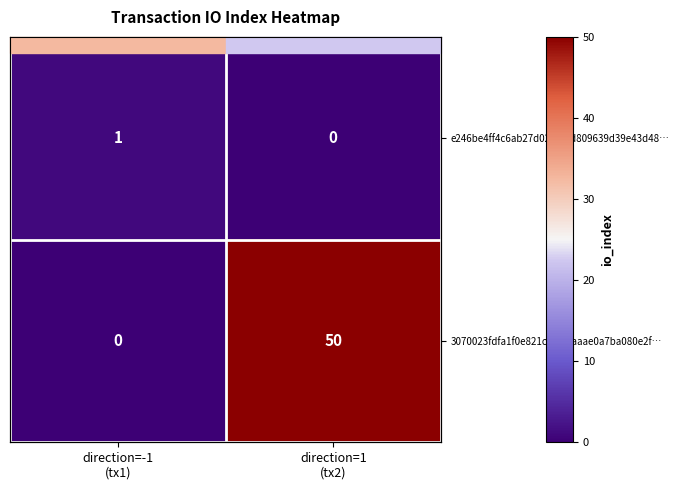

What is the sum of all e246be4ff4c6ab27d02d0f1d809639d39e43d48… values?

1